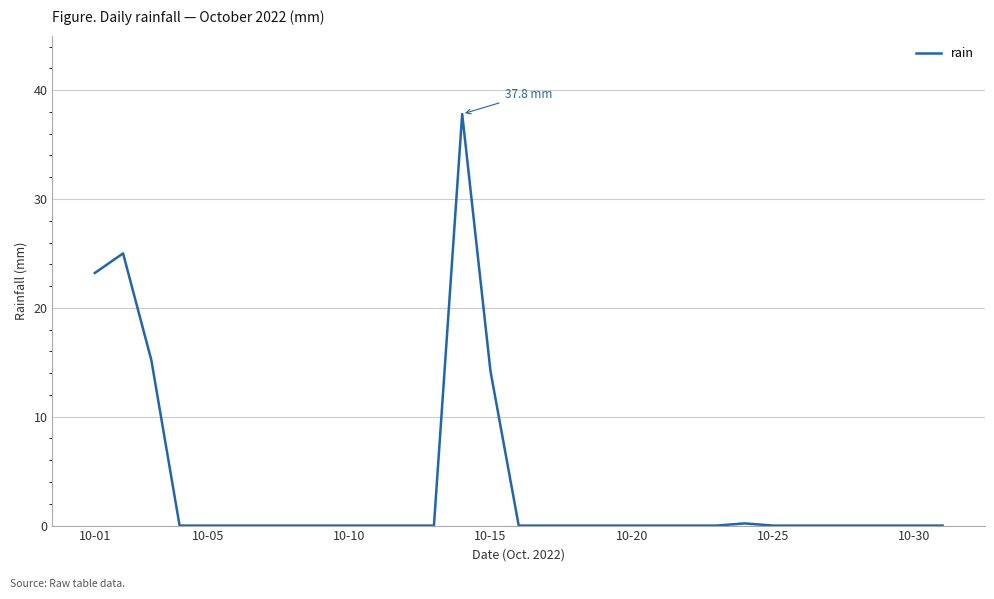

What is the greatest value displayed?

37.8